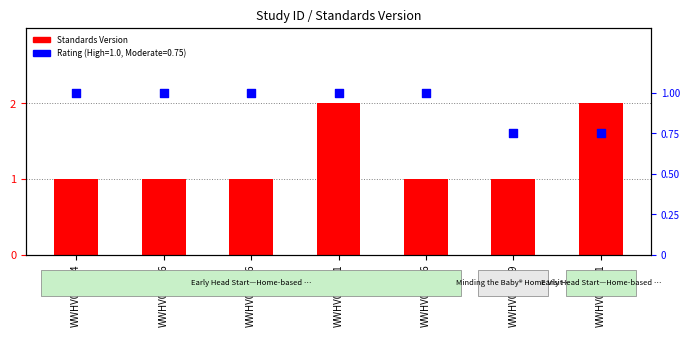

Which has a higher value, WWHV038829 or WWHV003466?

WWHV038829